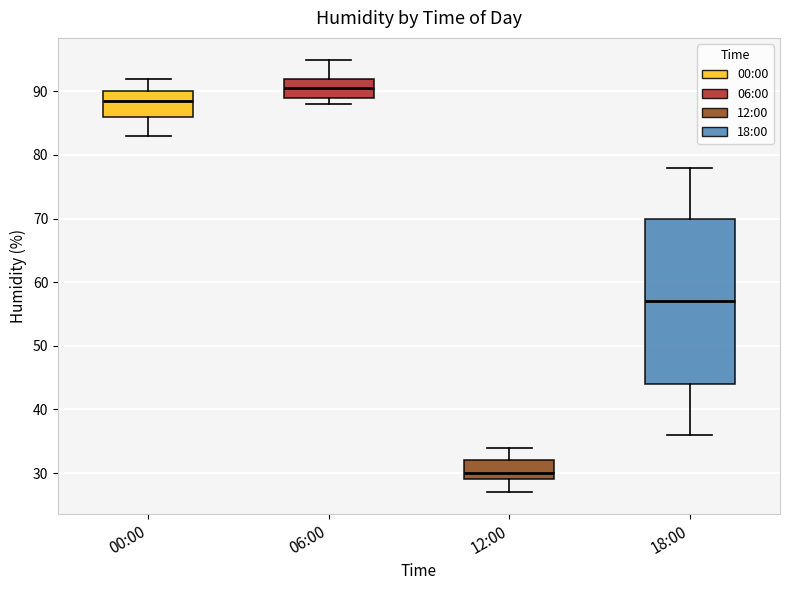

Where is the upper edge of the box for 06:00 on the y-axis? The values are not printed on the chart, so give them approximately, as read against the axis.

92